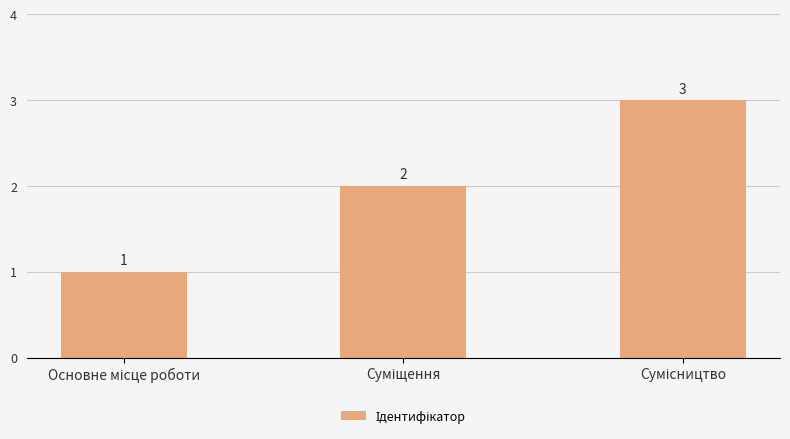

How many values are between 1 and 3?

3